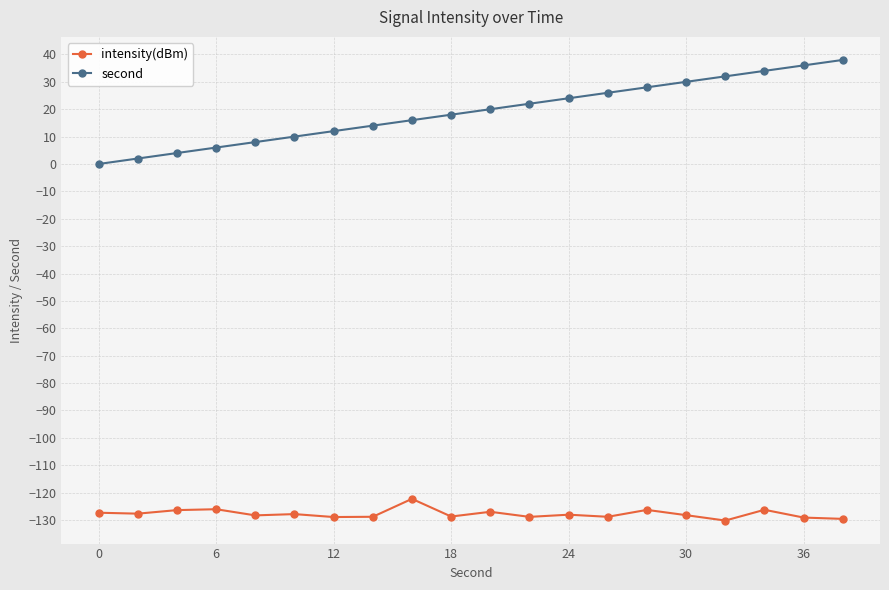

How many series are shown in this chart?

2